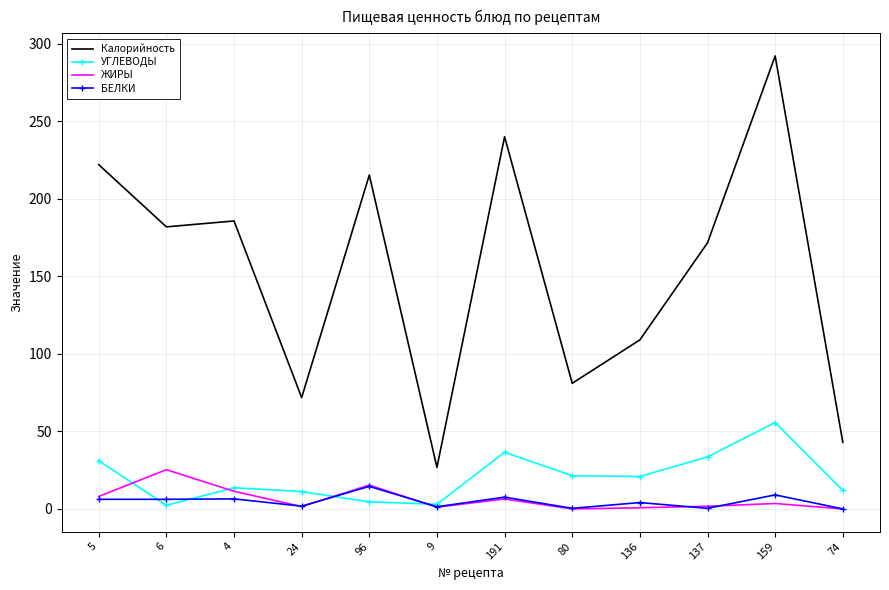

Which series has the widest spread of values?

Калорийность